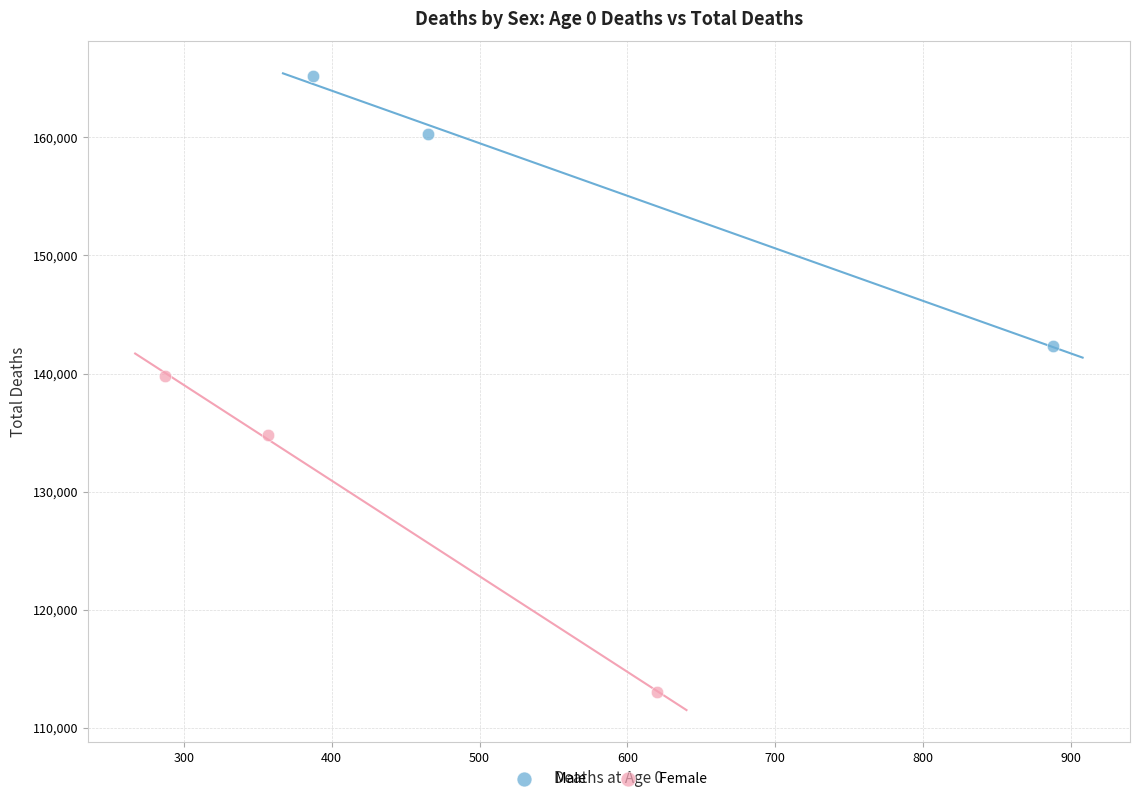

Which series contains the highest Y value?

Male